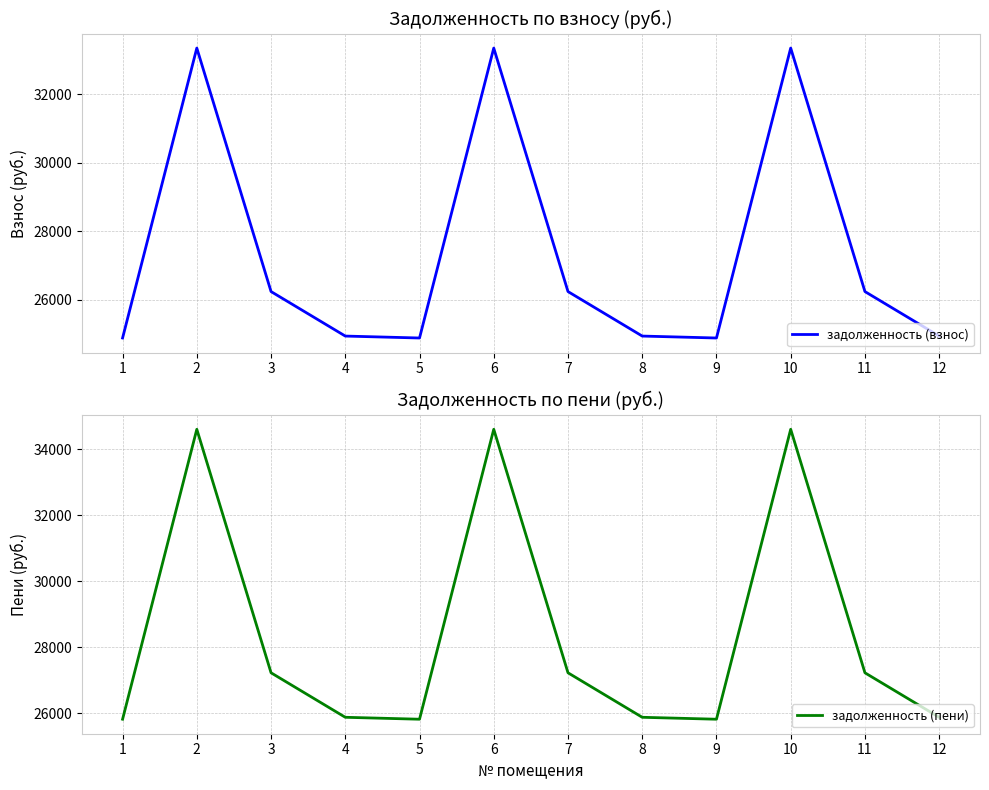

At which category does задолженность (пени) reach its first local peak?

2